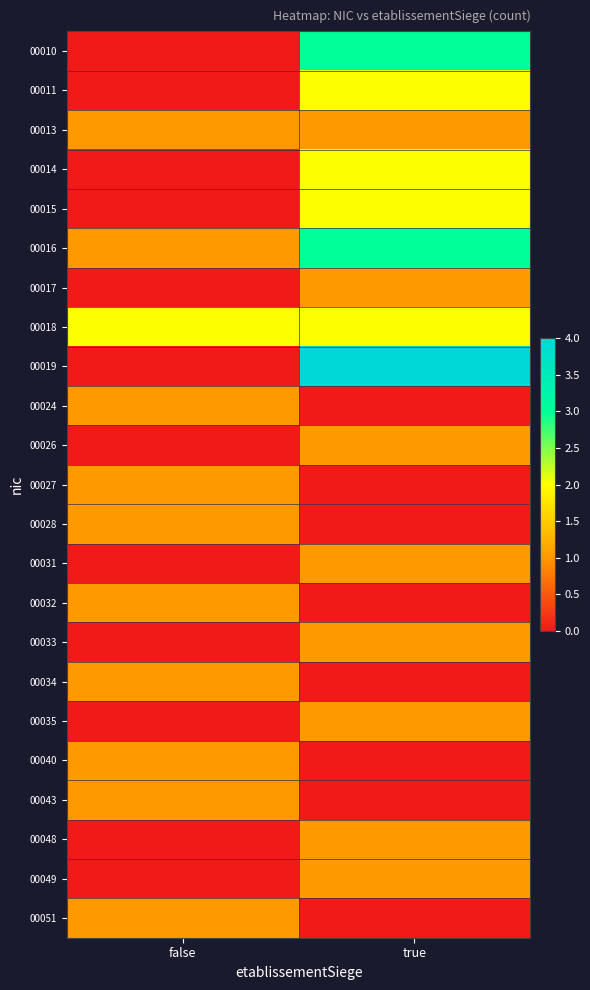

What is the spread (max minus min) of values at true?

4